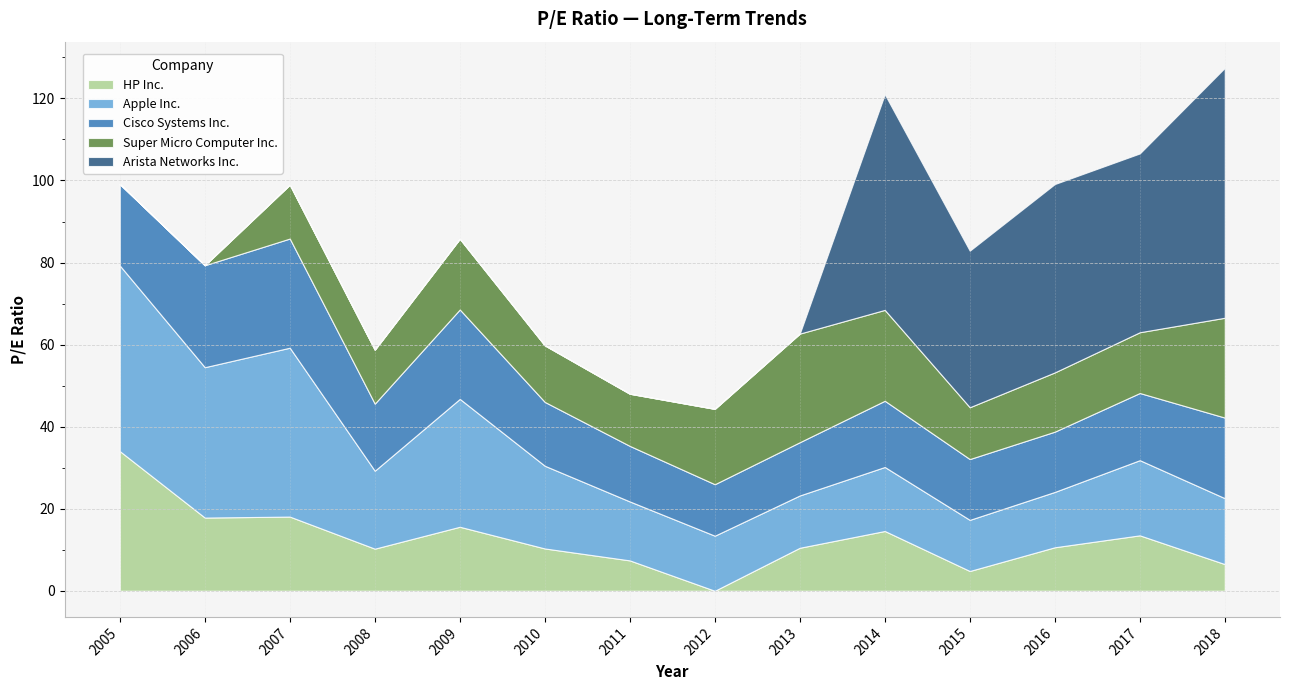

Where does the Apple Inc. series first go above 18?

2005